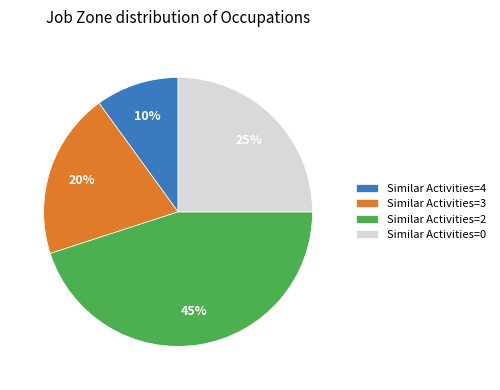

The Similar Activities=3 slice represents 11% of the pie. True or false?

False